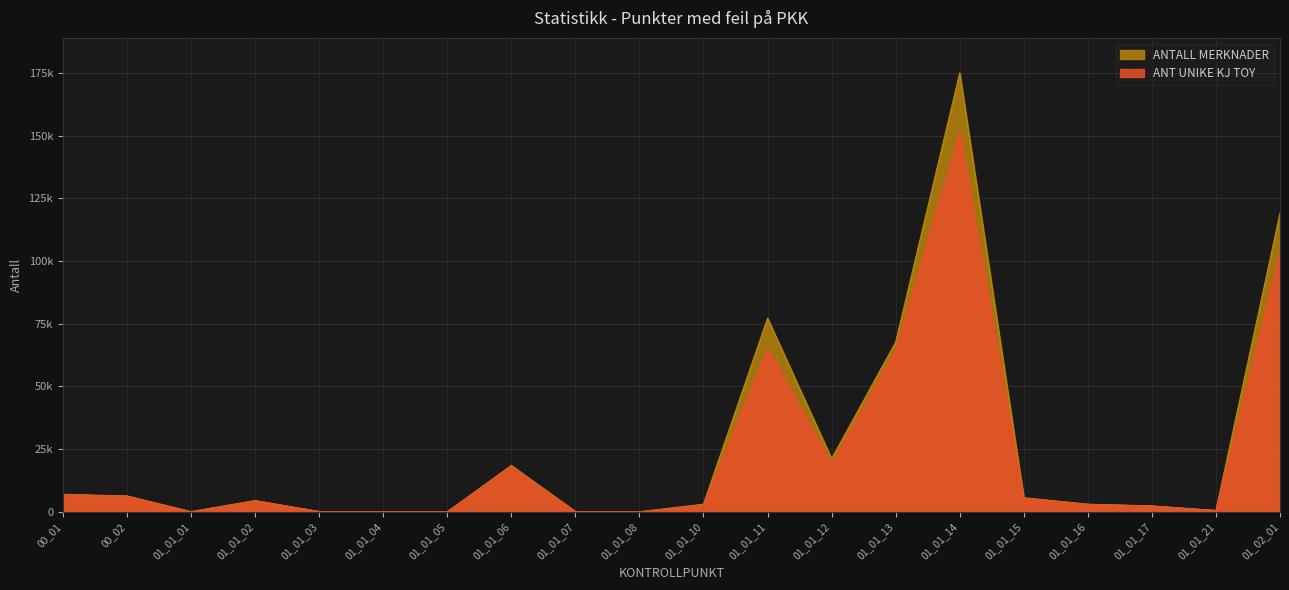

How many categories are shown in the chart?

20